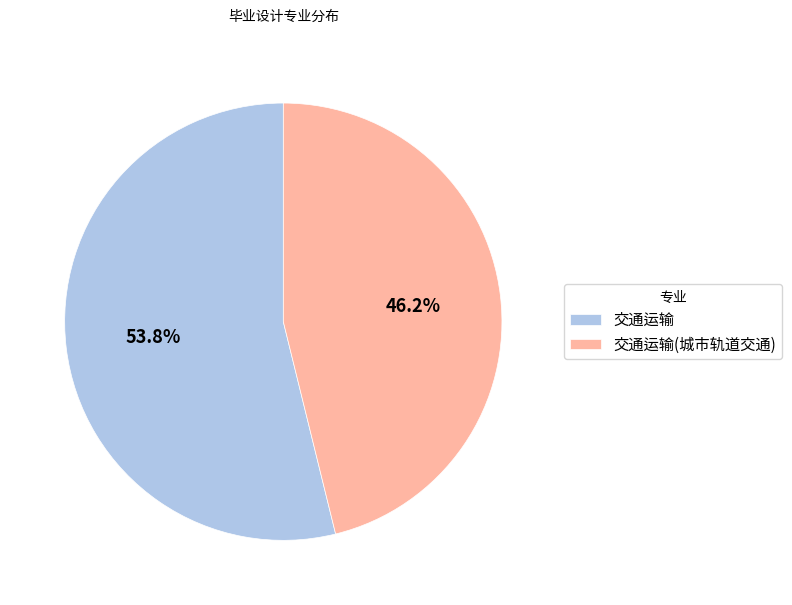

Rank the categories by value from highest to lowest.

交通运输, 交通运输(城市轨道交通)